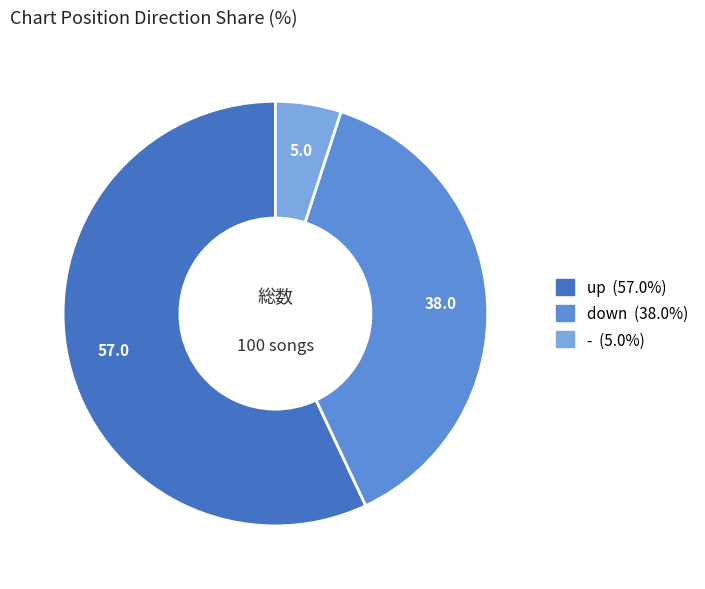

Between up and down, which is larger?

up